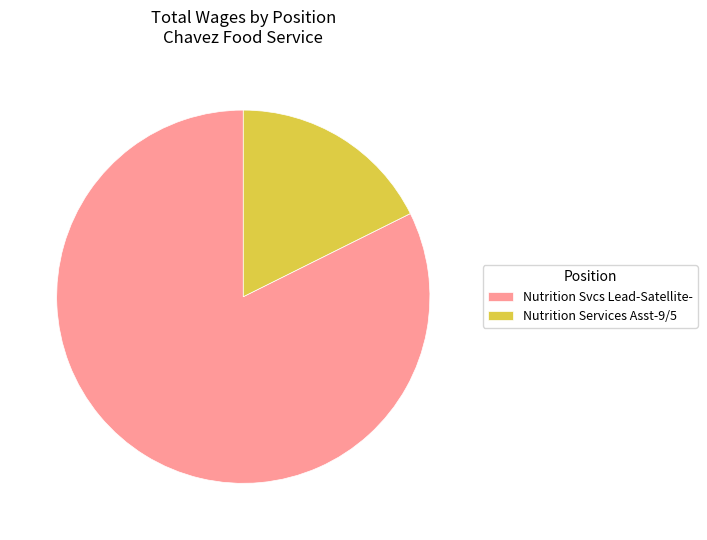

Approximately how many times larger is the value at Nutrition Svcs Lead-Satellite- compared to Nutrition Services Asst-9/5?

4.7